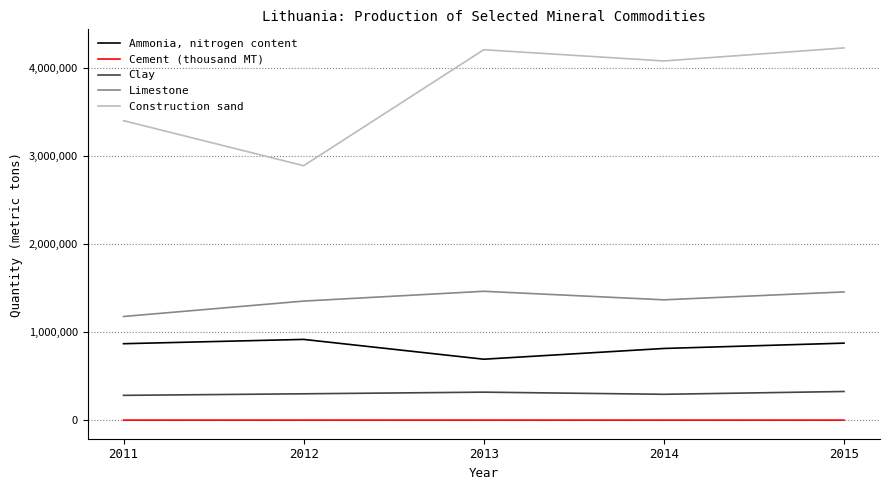

Rank the series by their maximum value, from highest to lowest.

Construction sand, Limestone, Ammonia, nitrogen content, Clay, Cement (thousand MT)